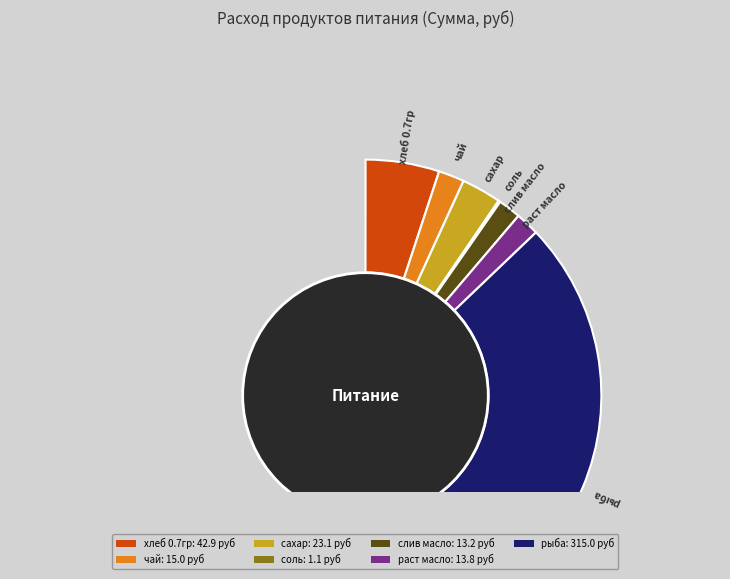

The чай slice represents 17% of the pie. True or false?

False